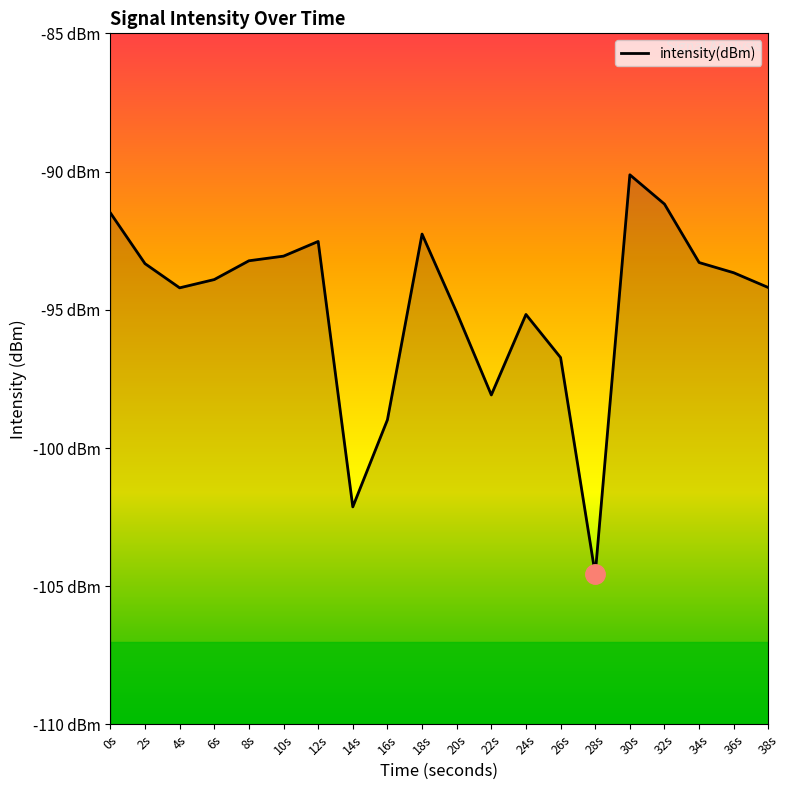

Reading right to left, list all the values displayed in this chart.

-94.2	-93.7	-93.3	-91.2	-90.1	-104.6	-96.7	-95.2	-98.1	-95.1	-92.3	-99.0	-102.1	-92.5	-93.1	-93.2	-93.9	-94.2	-93.3	-91.5